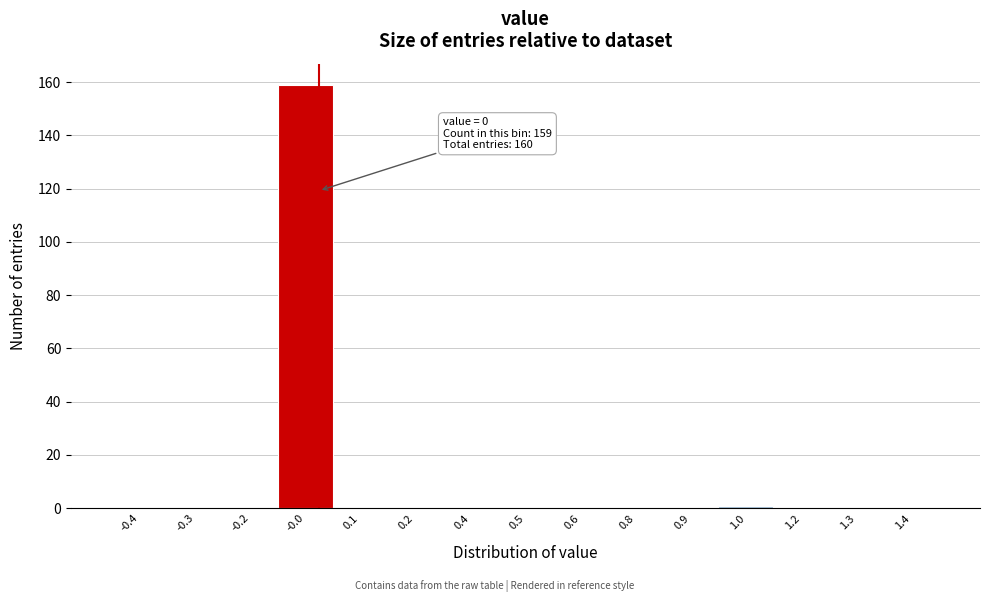

Reading right to left, list all the values displayed in this chart.

1.4=0	1.3=0	1.2=0	1.0=1	0.9=0	0.8=0	0.6=0	0.5=0	0.4=0	0.2=0	0.1=0	-0.0=159	-0.2=0	-0.3=0	-0.4=0